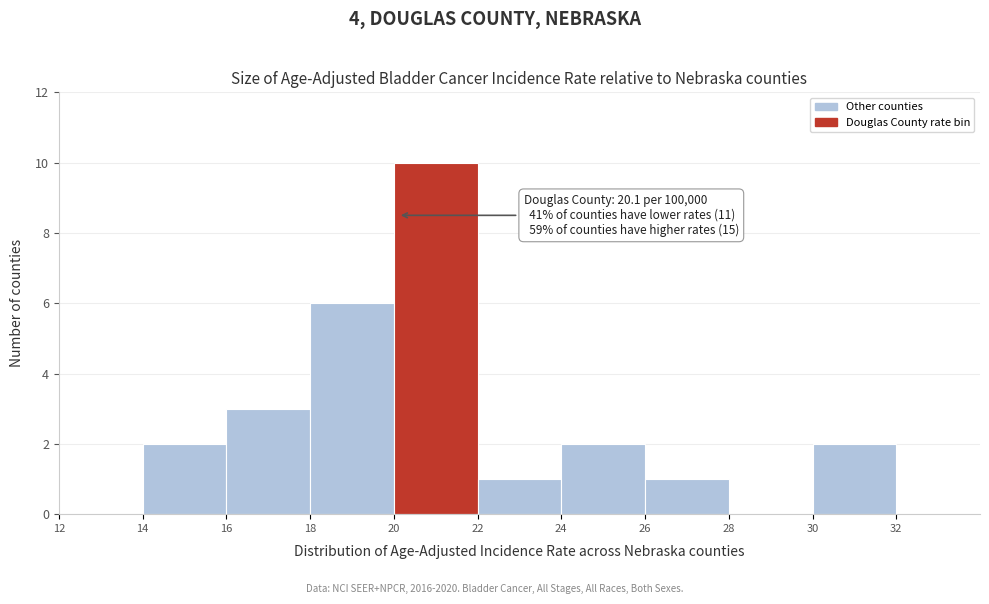

Which range on the x-axis has the tallest bar?

20 to 22